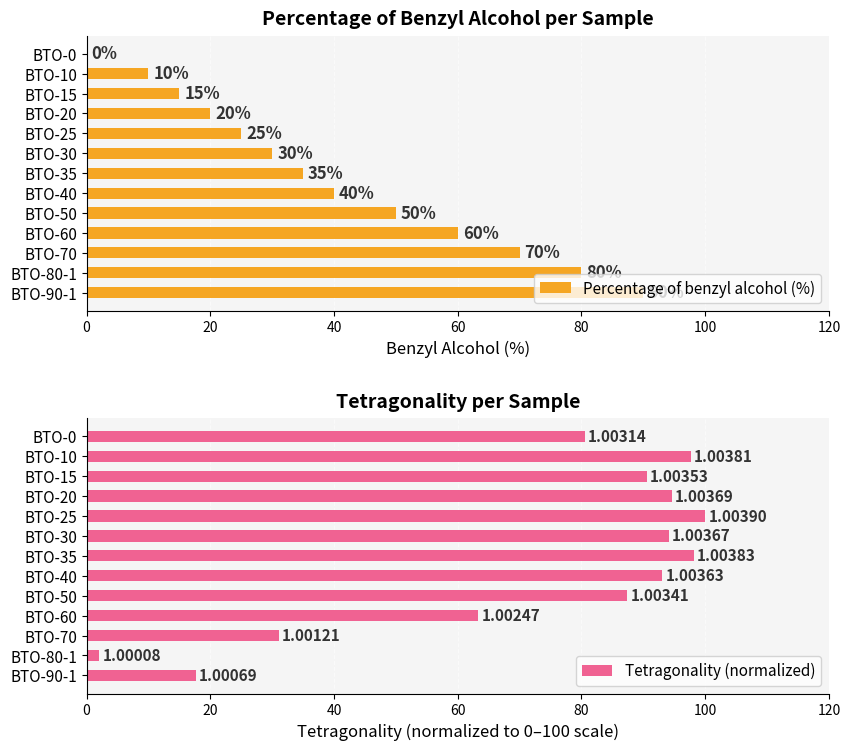

How many data points does each series have?

13